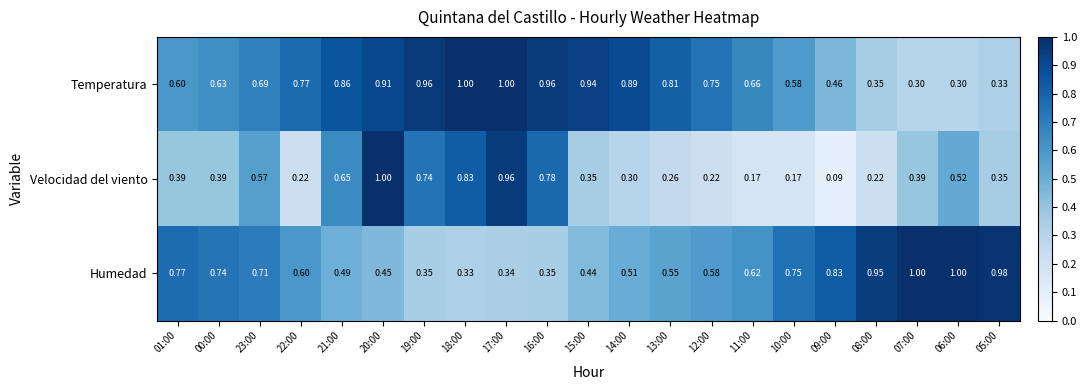

List the series in order of their overall mean, highest first.

Temperatura, Humedad, Velocidad del viento